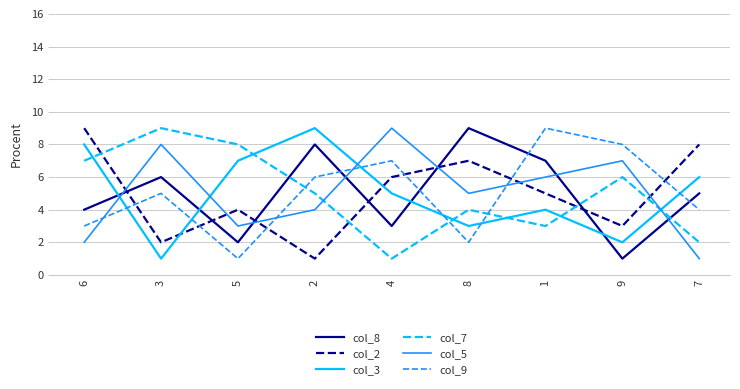

Is it true that col_5 equals 2 at 1?

False